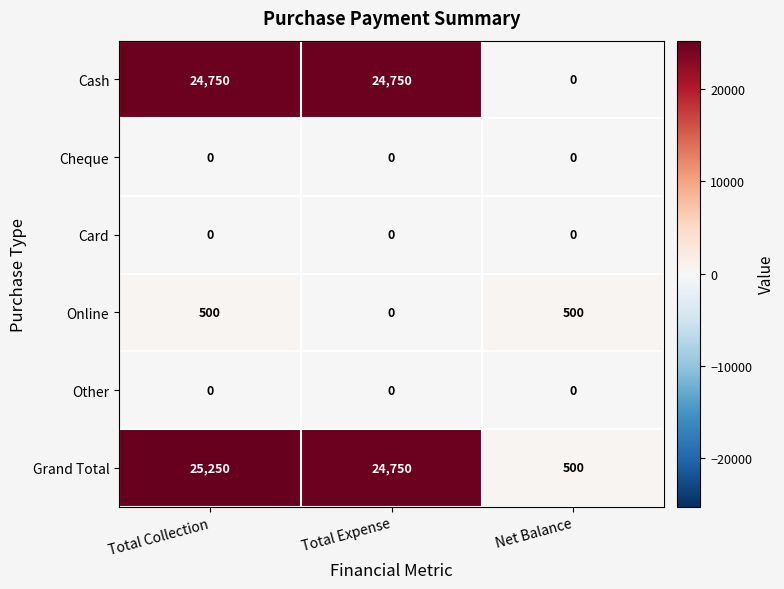

What is the approximate value of Cash at Total Expense, to the nearest 10?

24750